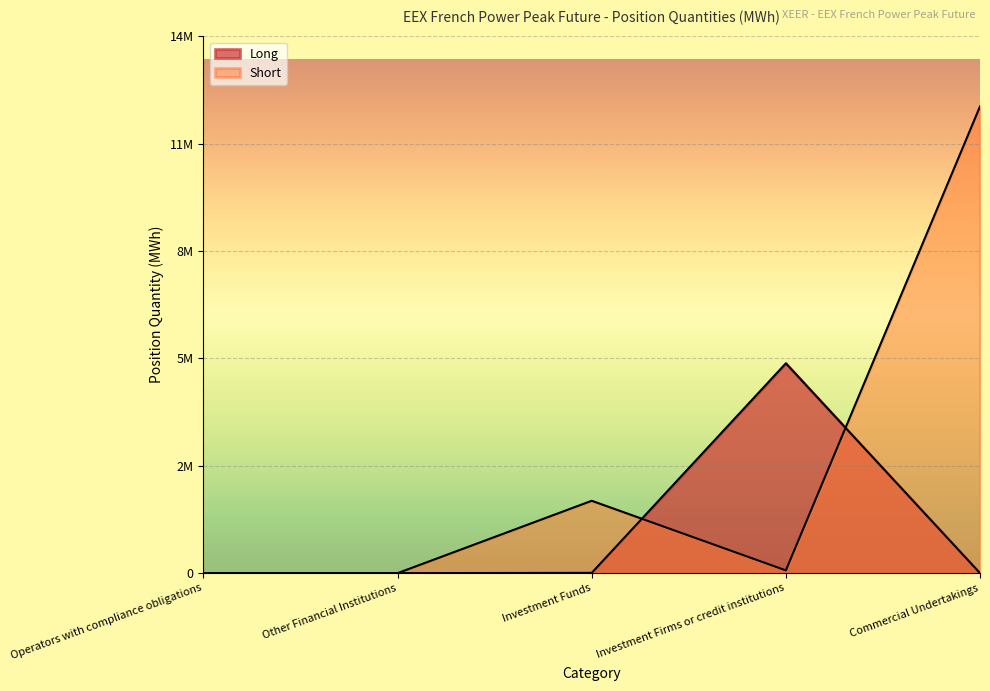

Read the value at Investment Firms or credit institutions, to the nearest 50.

73850